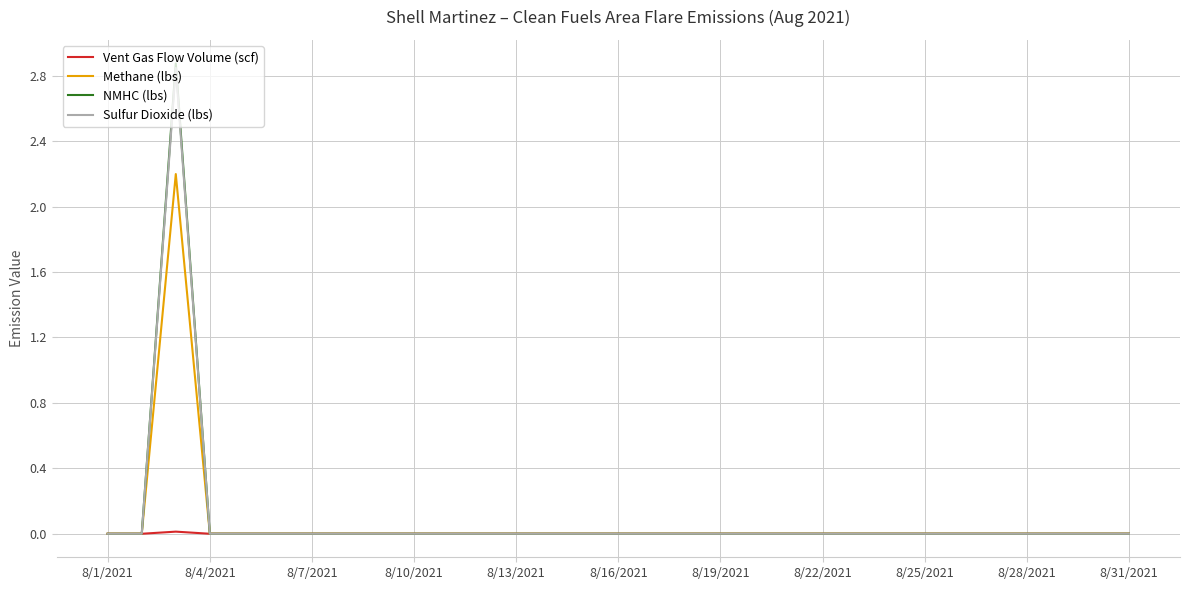

What is the maximum value shown in the chart?

2.9